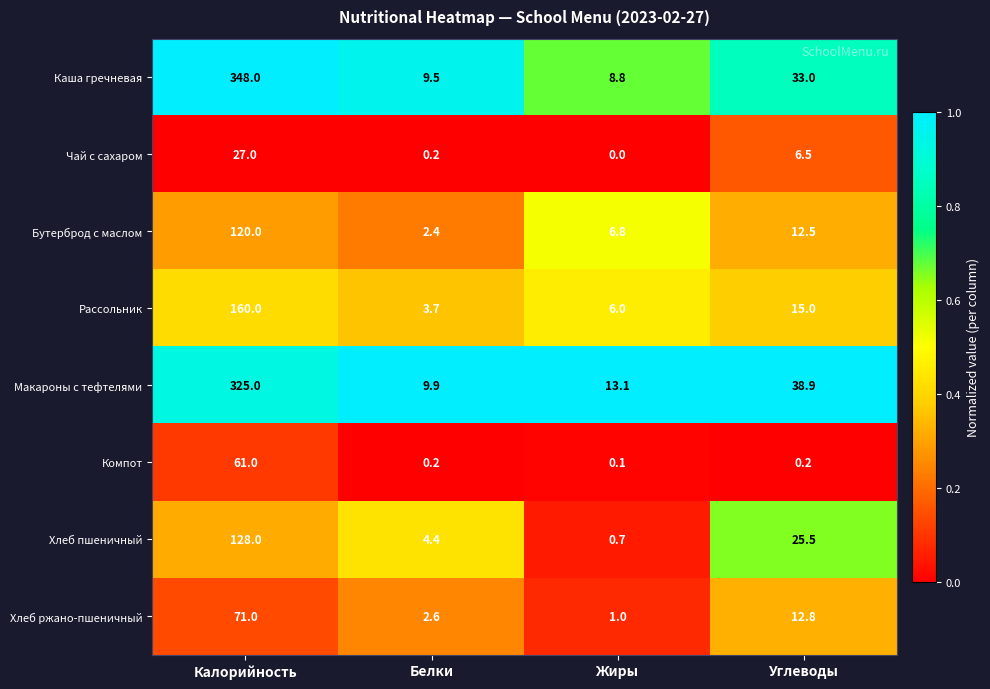

Which series has the largest total across all categories?

Каша гречневая